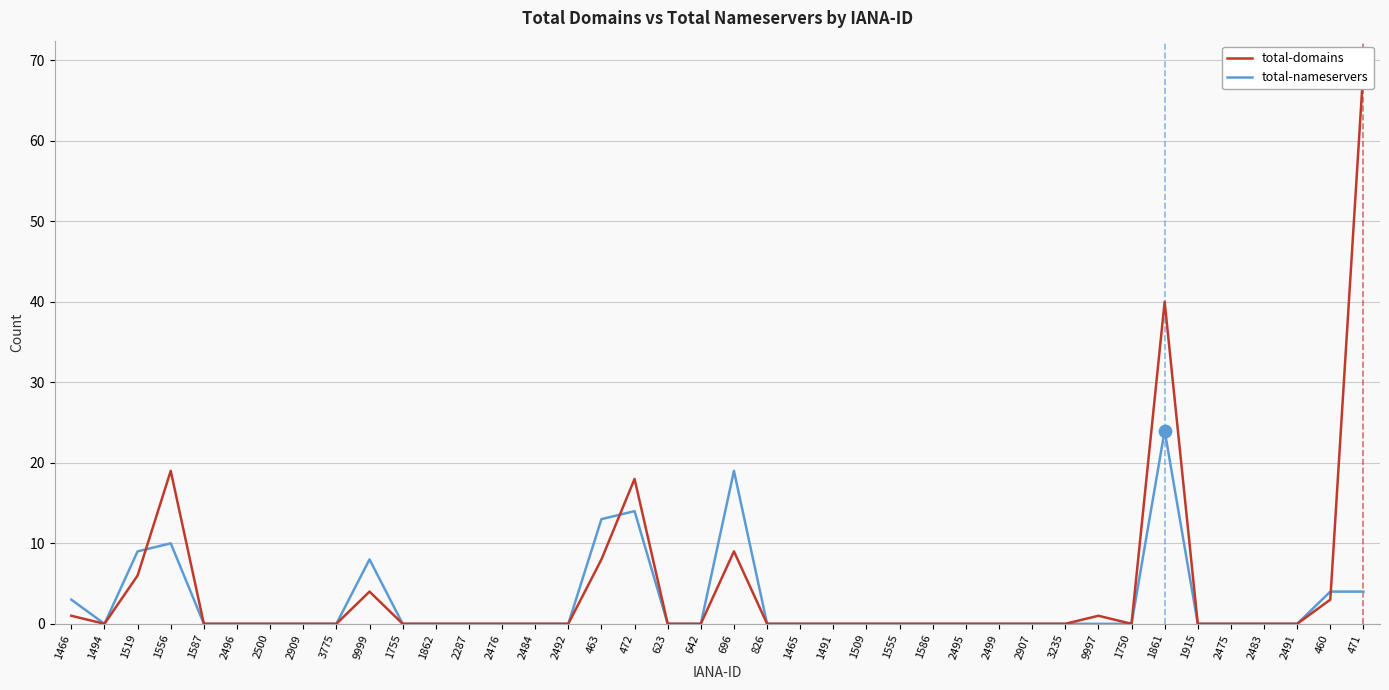

Which series has the widest spread of Y values?

total-domains